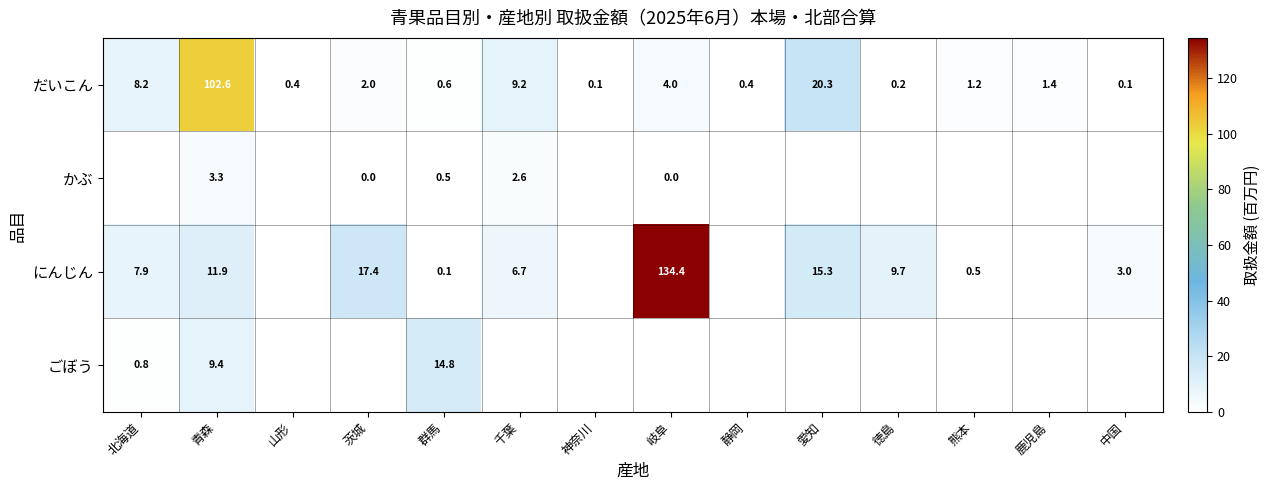

What is the minimum value for だいこん?

0.1